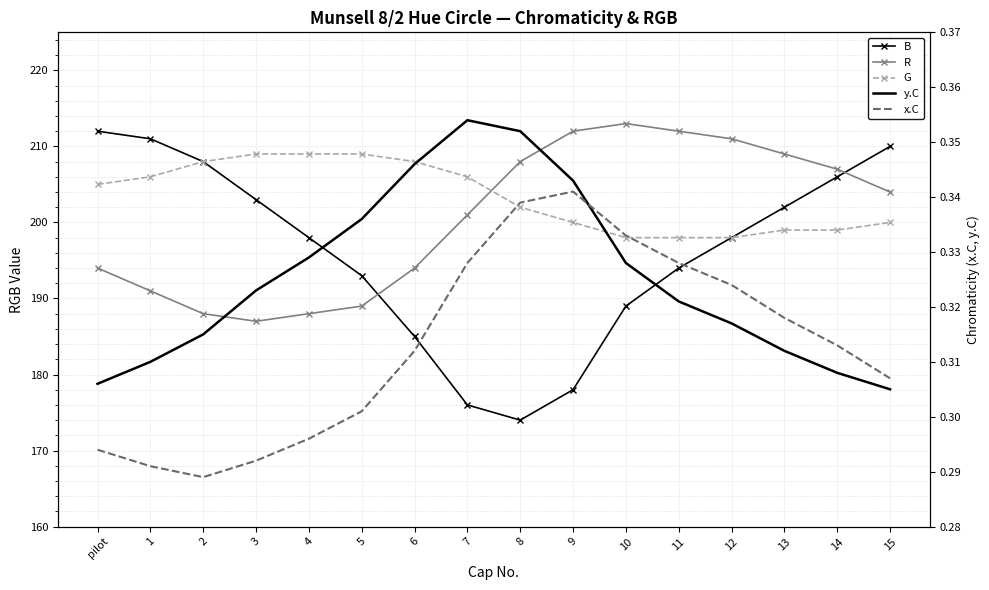

The value of G at 12 is 335.0. True or false?

False